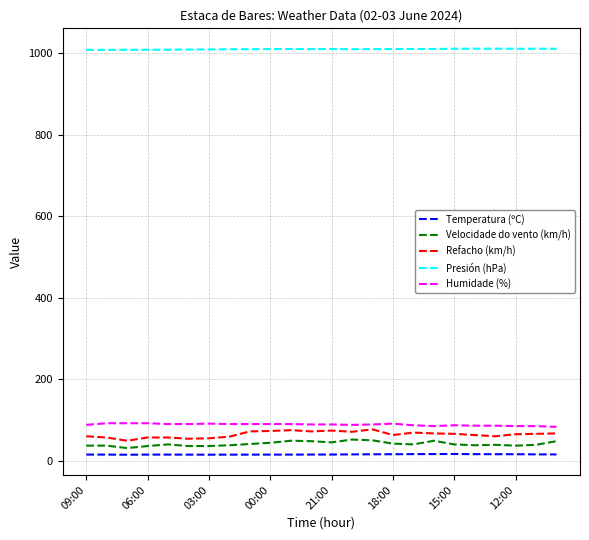

True or false: Temperatura (ºC) and Humidade (%) intersect in this chart.

False